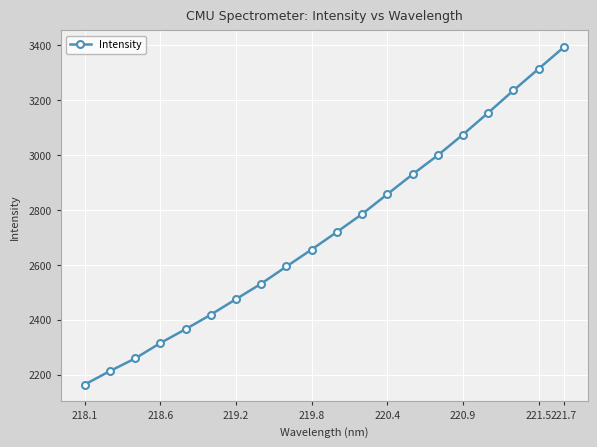

True or false: there are more than 1 points higher than both neighbors.

False